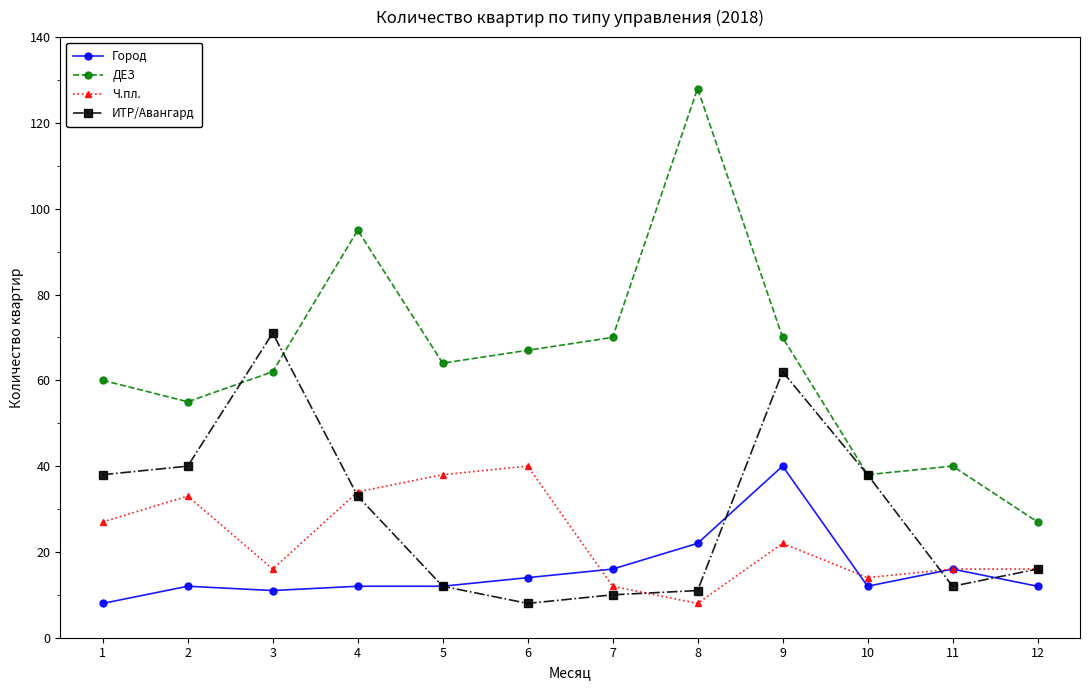

Reading left to right, transcribe all the data shown in this chart.

Город: 1=8	2=12	3=11	4=12	5=12	6=14	7=16	8=22	9=40	10=12	11=16	12=12
ДЕЗ: 1=60	2=55	3=62	4=95	5=64	6=67	7=70	8=128	9=70	10=38	11=40	12=27
Ч.пл.: 1=27	2=33	3=16	4=34	5=38	6=40	7=12	8=8	9=22	10=14	11=16	12=16
ИТР/Авангард: 1=38	2=40	3=71	4=33	5=12	6=8	7=10	8=11	9=62	10=38	11=12	12=16